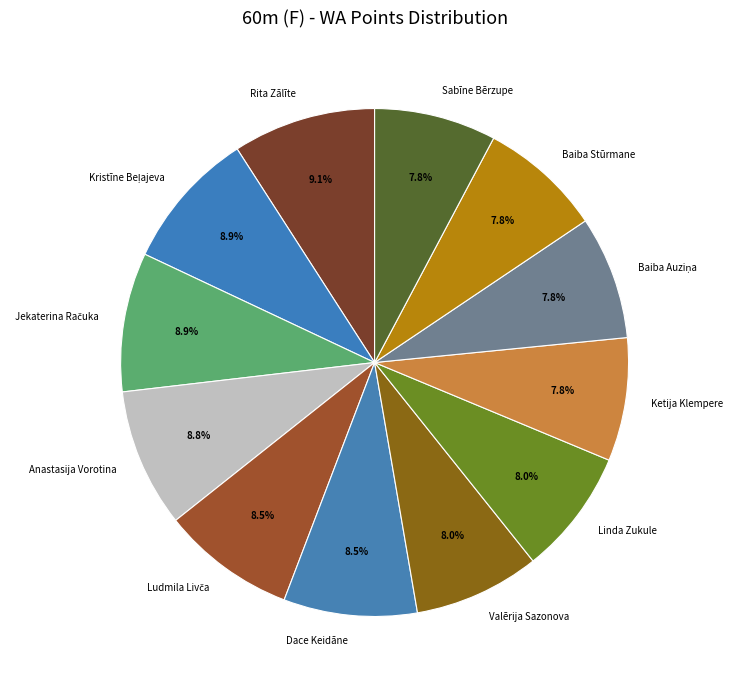

Count the number of slices in the pie.

12